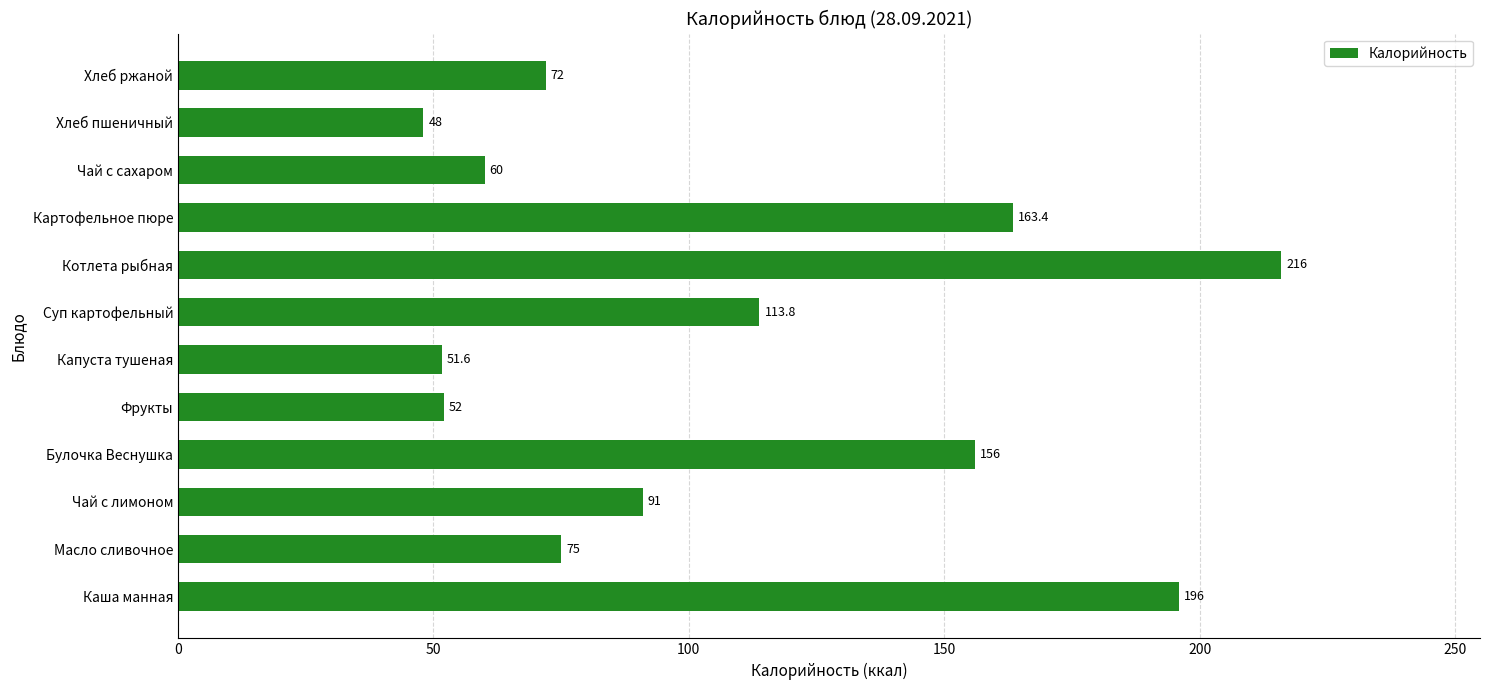

Between Хлеб ржаной and Суп картофельный, which is larger?

Суп картофельный